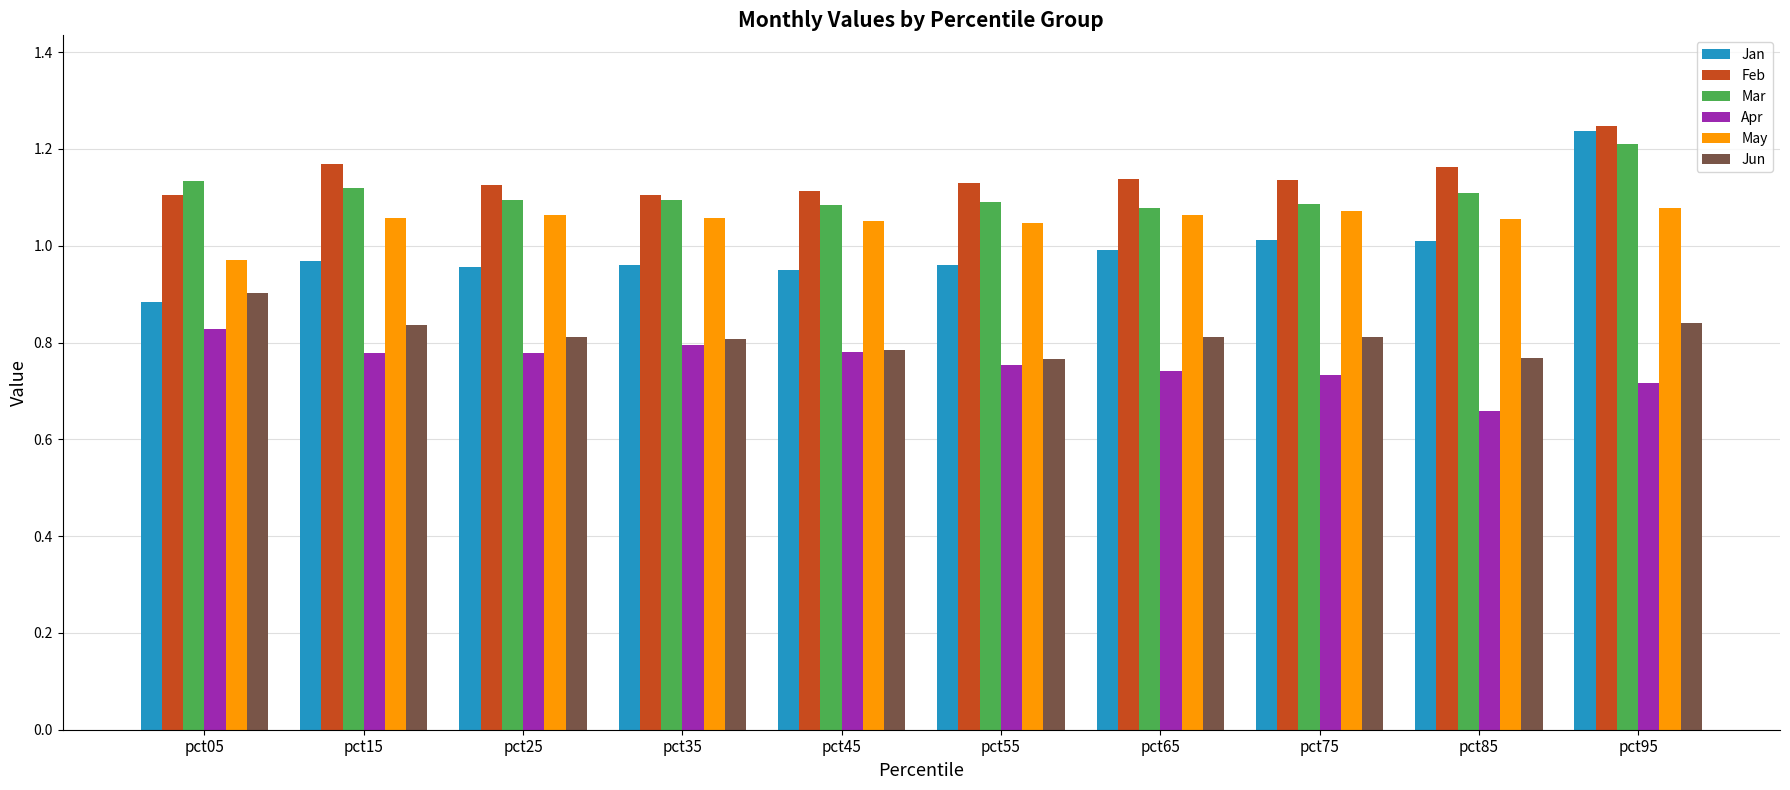

The value of Jun at pct55 is 0.8. True or false?

True